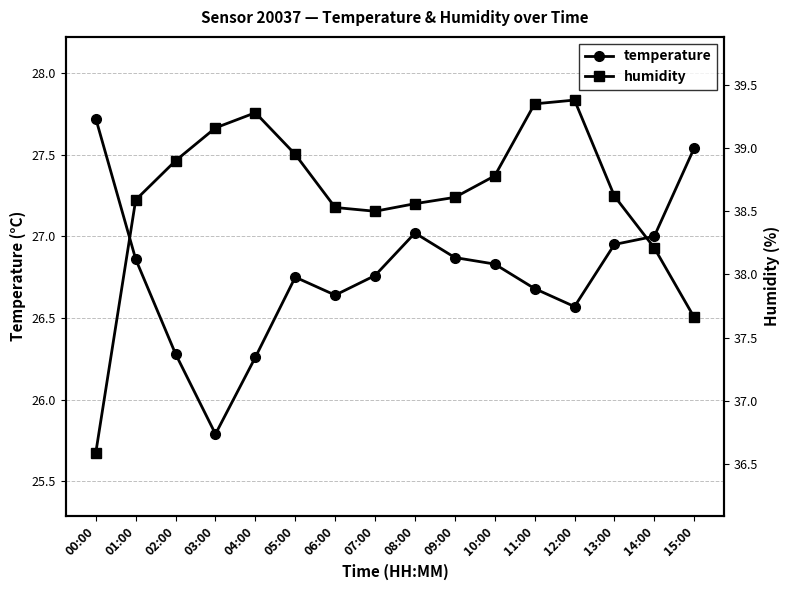

Which series has the largest total across all categories?

humidity